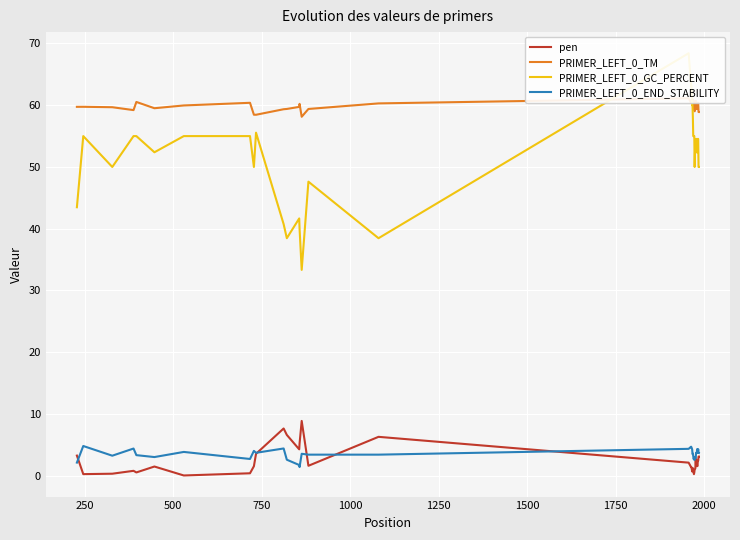

How many values in the PRIMER_LEFT_0_TM series exceed 59?

35